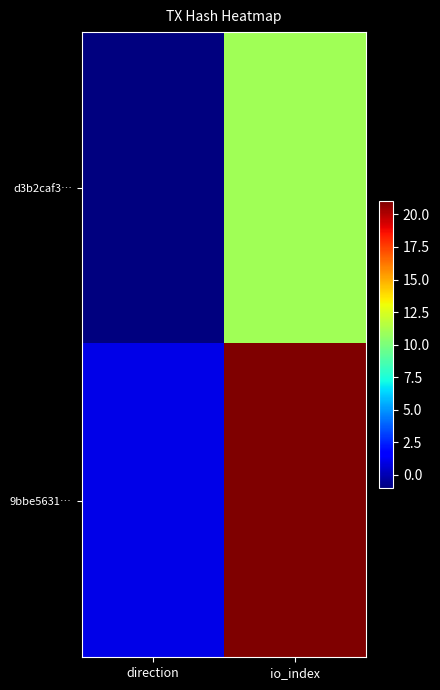

Reading left to right, list all the values displayed in this chart.

d3b2caf3…: direction=-1	io_index=11
9bbe5631…: direction=1	io_index=21